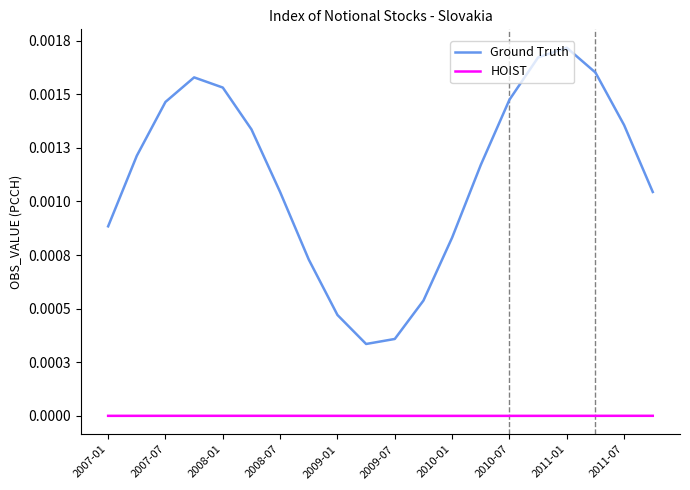

True or false: Ground Truth and HOIST cross at least once.

False